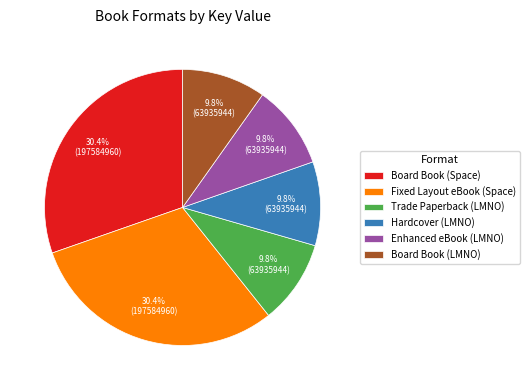

Is the sum of Hardcover (LMNO) and Fixed Layout eBook (Space) greater than half?

No